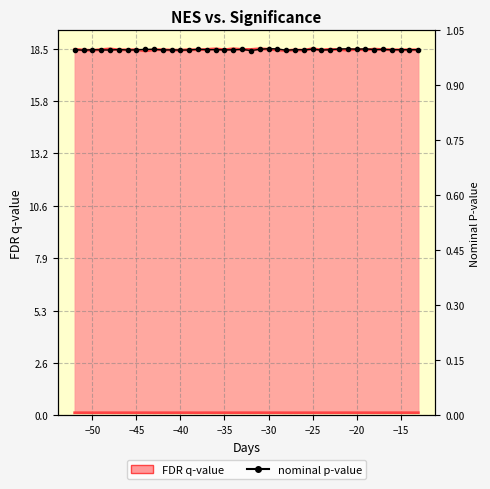

Reading left to right, extract all data points from this chart.

18.4	18.4	18.4	18.4	18.4	18.4	18.4	18.4	18.4	18.5	18.4	18.4	18.4	18.4	18.5	18.4	18.4	18.4	18.4	18.4	18.4	18.4	18.5	18.5	18.4	18.4	18.4	18.5	18.4	18.4	18.5	18.5	18.5	18.5	18.4	18.4	18.4	18.4	18.4	18.4